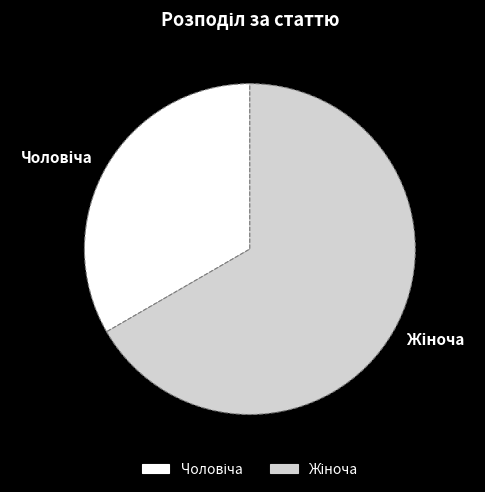

Does any single category account for the majority?

Yes